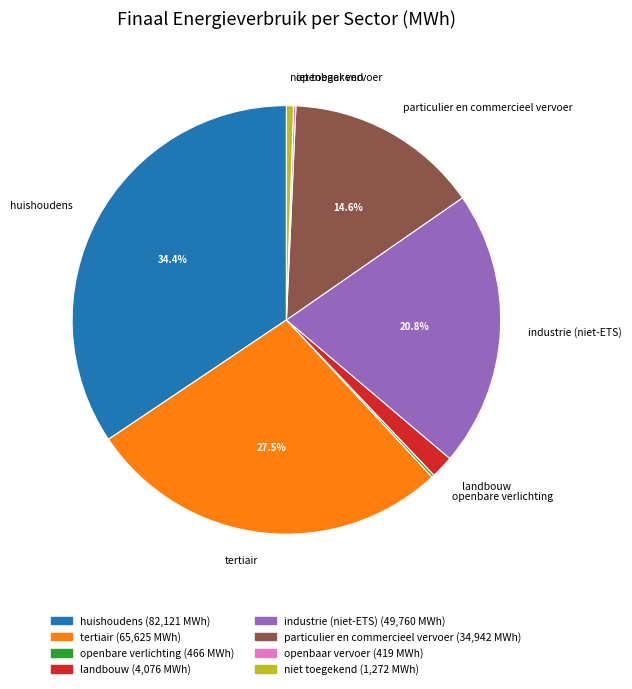

Combined, do landbouw and tertiair account for over 50%?

No